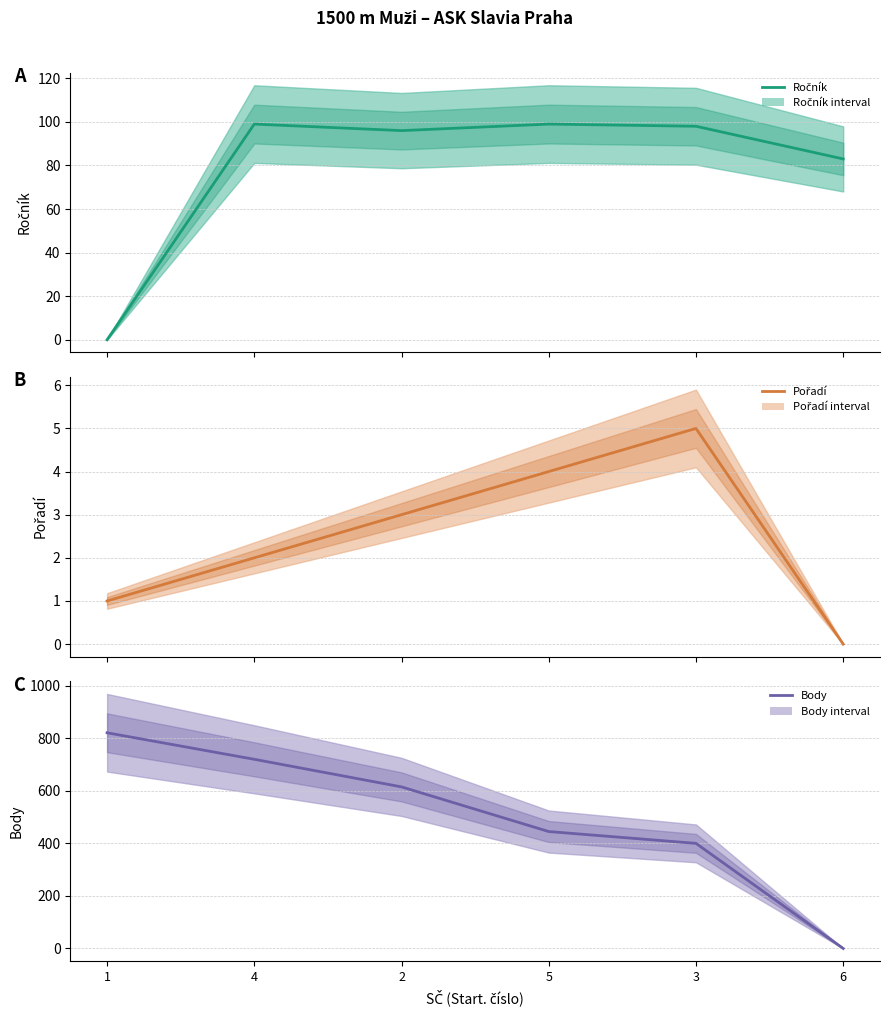

After their last crossing, which series has the higher values: Body or Ročník?

Ročník